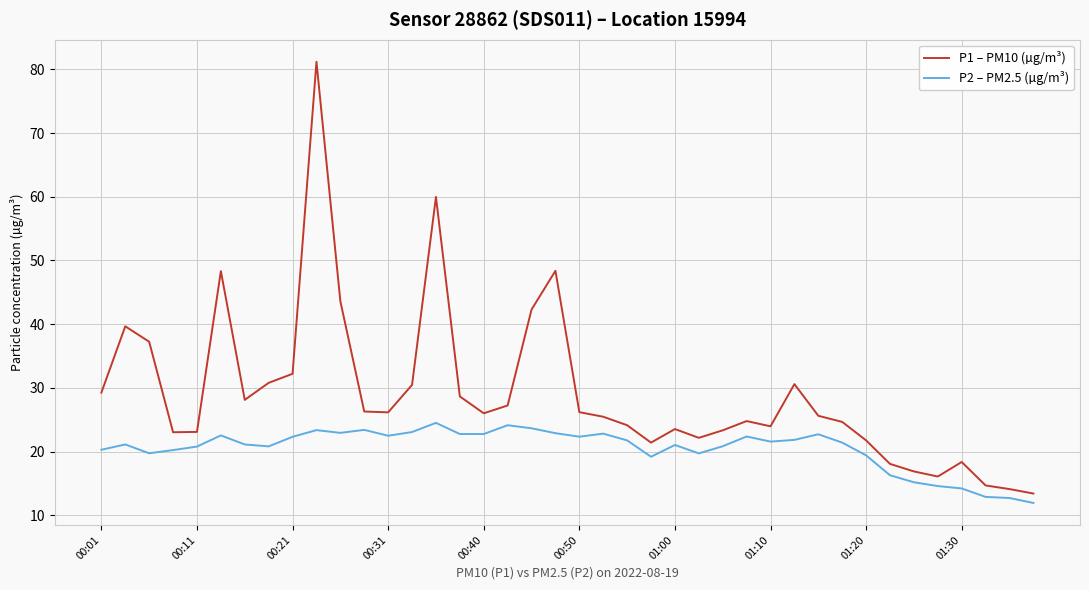

What is the difference between the maximum and minimum values in the P2 – PM2.5 (µg/m³) series?

12.6